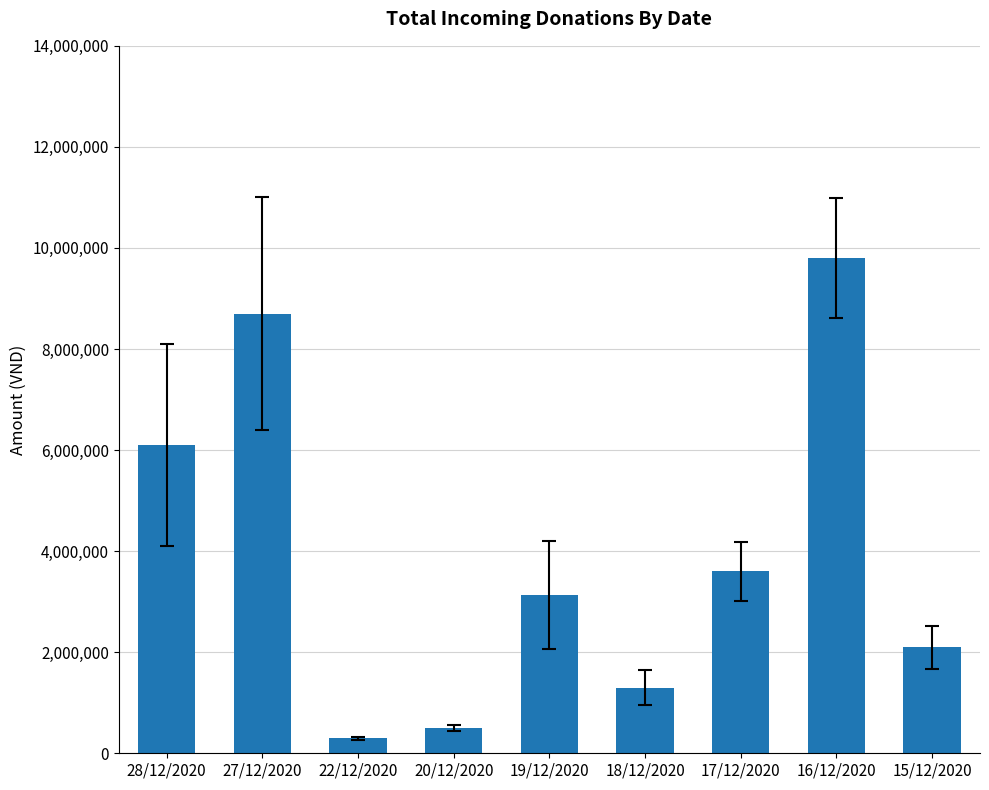

Which category has the highest value across all series?

16/12/2020